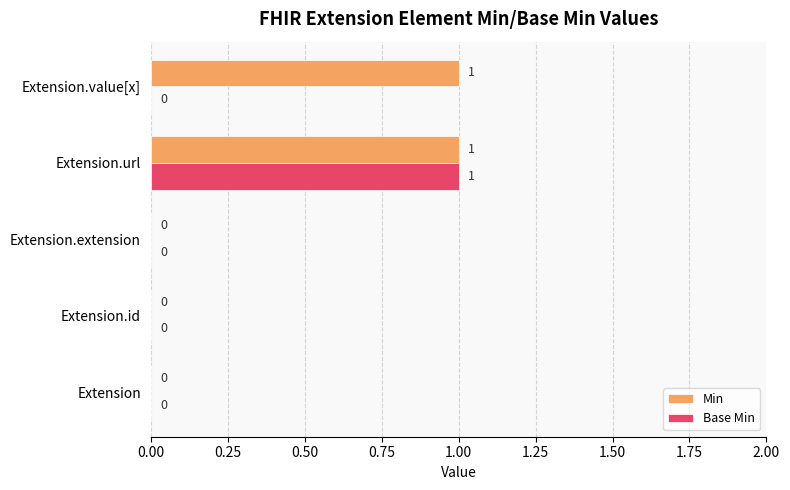

The Min series shows 1 at Extension.url. True or false?

True